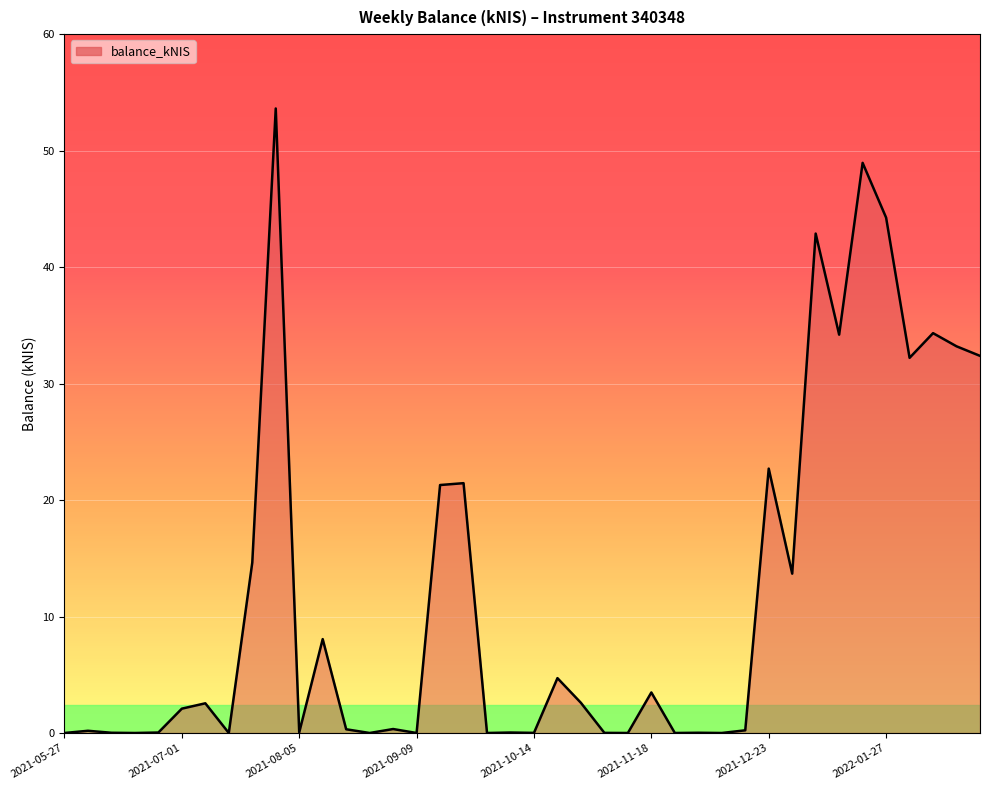

What is the average value?

11.9